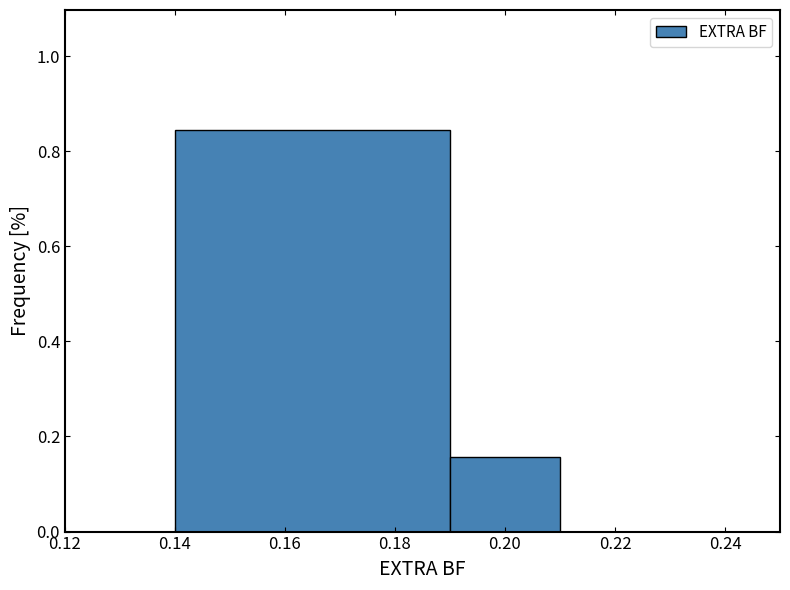

What is the height of the bar covering 0.19 to 0.21 on the x-axis? The values are not printed on the chart, so give them approximately, as read against the axis.

0.16